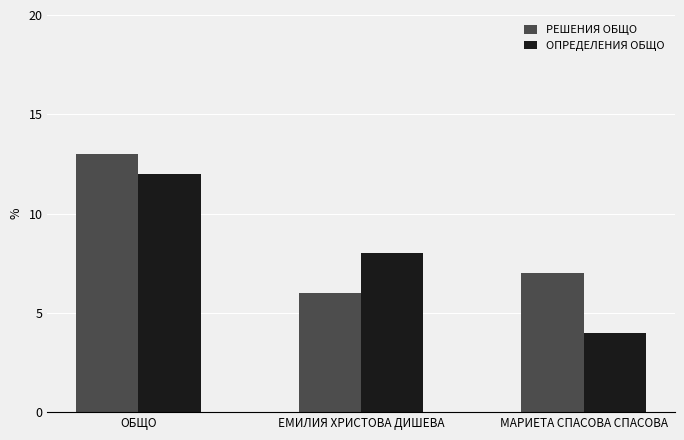

Reading right to left, extract all data points from this chart.

РЕШЕНИЯ ОБЩО: МАРИЕТА СПАСОВА СПАСОВА=7	ЕМИЛИЯ ХРИСТОВА ДИШЕВА=6	ОБЩО=13
ОПРЕДЕЛЕНИЯ ОБЩО: МАРИЕТА СПАСОВА СПАСОВА=4	ЕМИЛИЯ ХРИСТОВА ДИШЕВА=8	ОБЩО=12